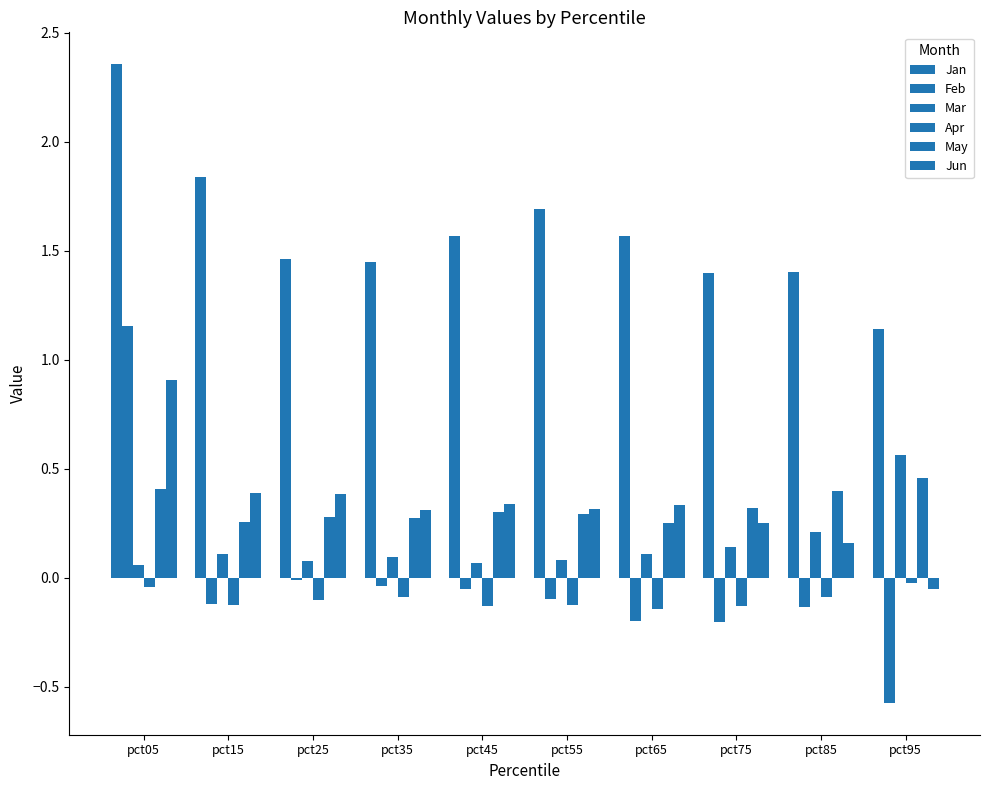

Reading left to right, extract all data points from this chart.

Jan: 2.4	1.8	1.5	1.4	1.6	1.7	1.6	1.4	1.4	1.1
Feb: 1.2	-0.1	-0.0	-0.0	-0.1	-0.1	-0.2	-0.2	-0.1	-0.6
Mar: 0.1	0.1	0.1	0.1	0.1	0.1	0.1	0.1	0.2	0.6
Apr: -0.0	-0.1	-0.1	-0.1	-0.1	-0.1	-0.1	-0.1	-0.1	-0.0
May: 0.4	0.3	0.3	0.3	0.3	0.3	0.3	0.3	0.4	0.5
Jun: 0.9	0.4	0.4	0.3	0.3	0.3	0.3	0.3	0.2	-0.1